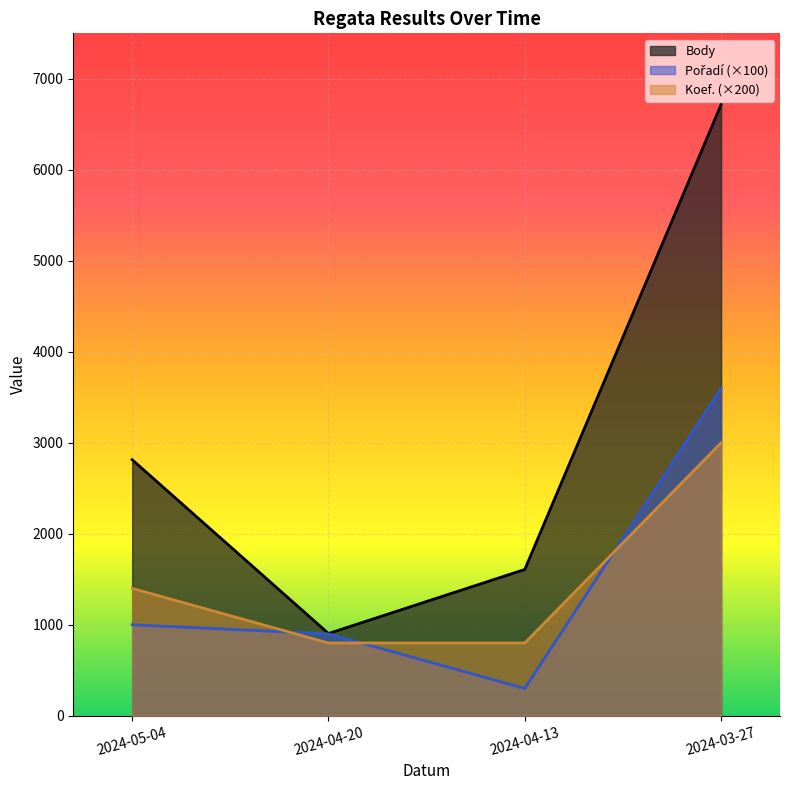

Reading left to right, extract all data points from this chart.

Body: 2814	904	1608	6717
Pořadí: 1000	900	300	3600
Koef.: 1400	800	800	3000